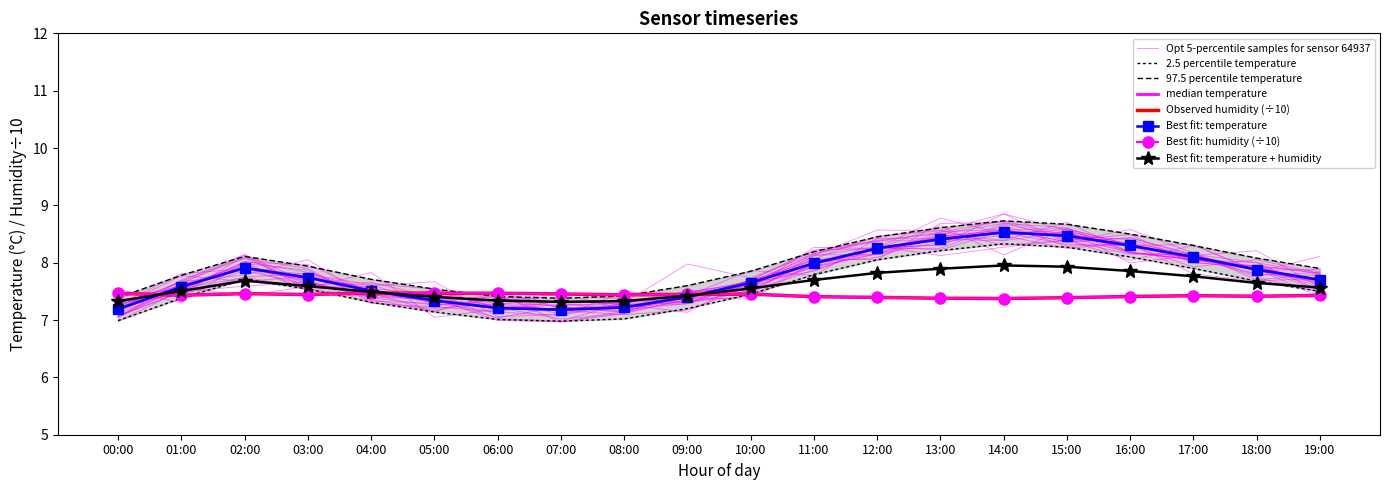

What is the spread (max minus min) of values at 07:00?

0.5